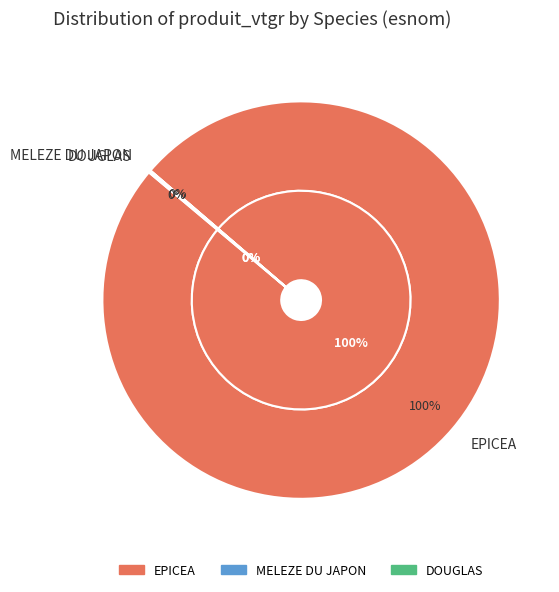

Approximately how many times larger is the value at EPICEA compared to DOUGLAS?

601.4